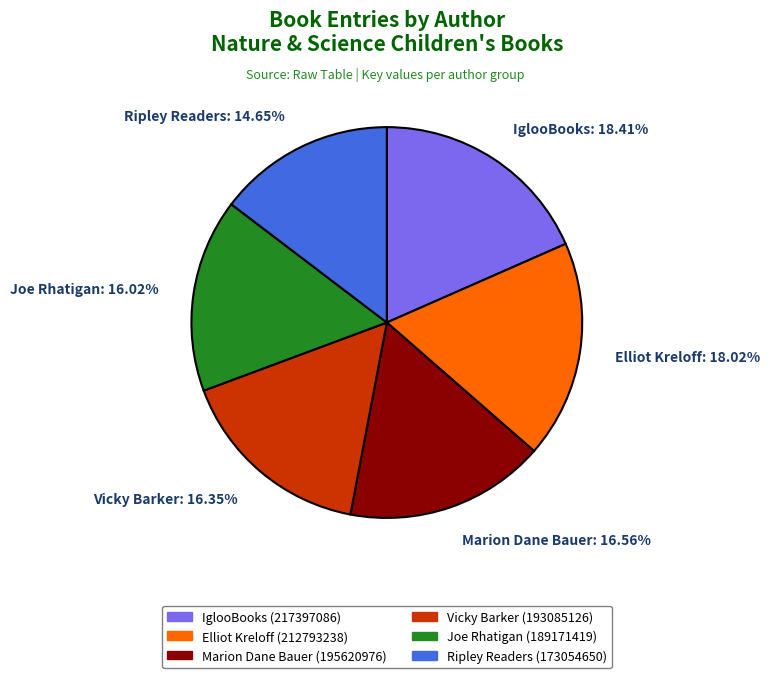

Which has a higher value, Vicky Barker or Ripley Readers?

Vicky Barker